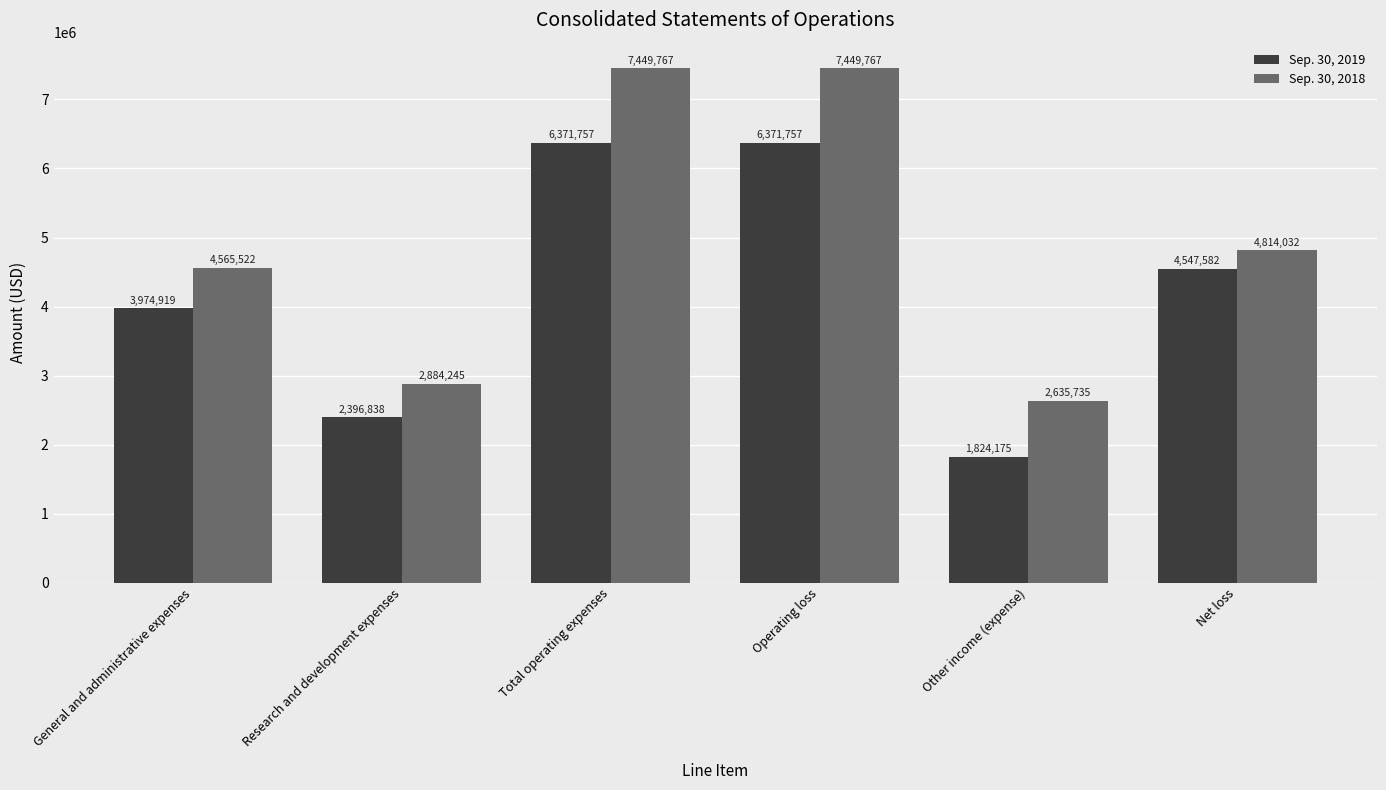

Rank the series by their average value, from lowest to highest.

Sep. 30, 2019, Sep. 30, 2018